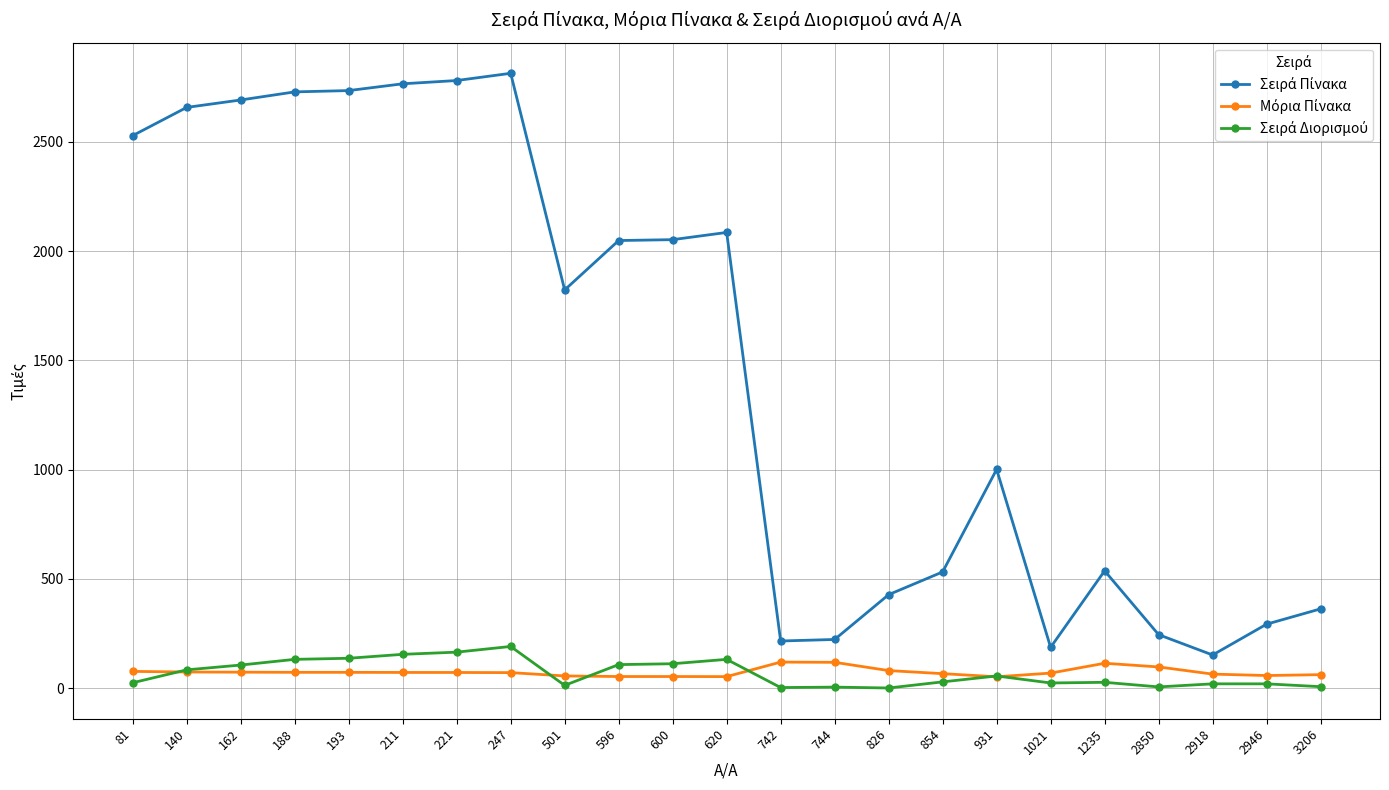

At how many categories does at least one series exceed 2384?

8